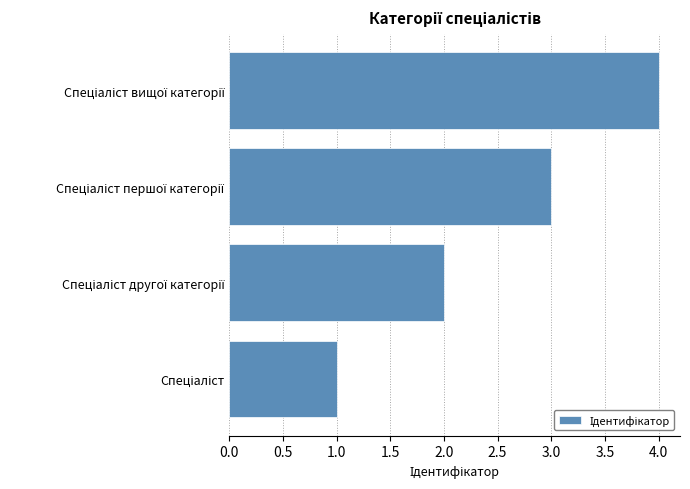

What is the maximum value shown in the chart?

4